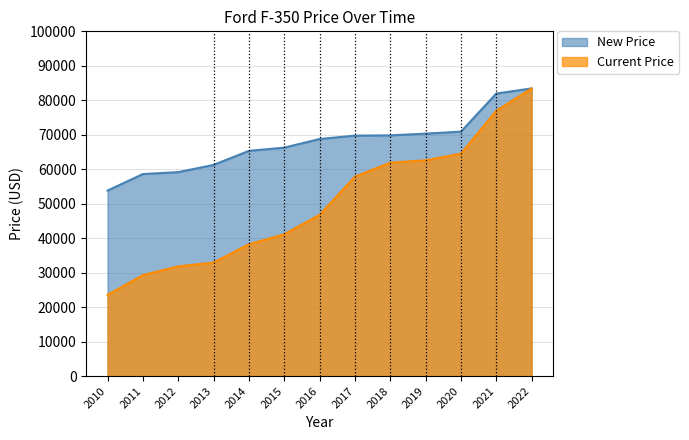

List the series in order of their overall mean, highest first.

New Price, Current Price